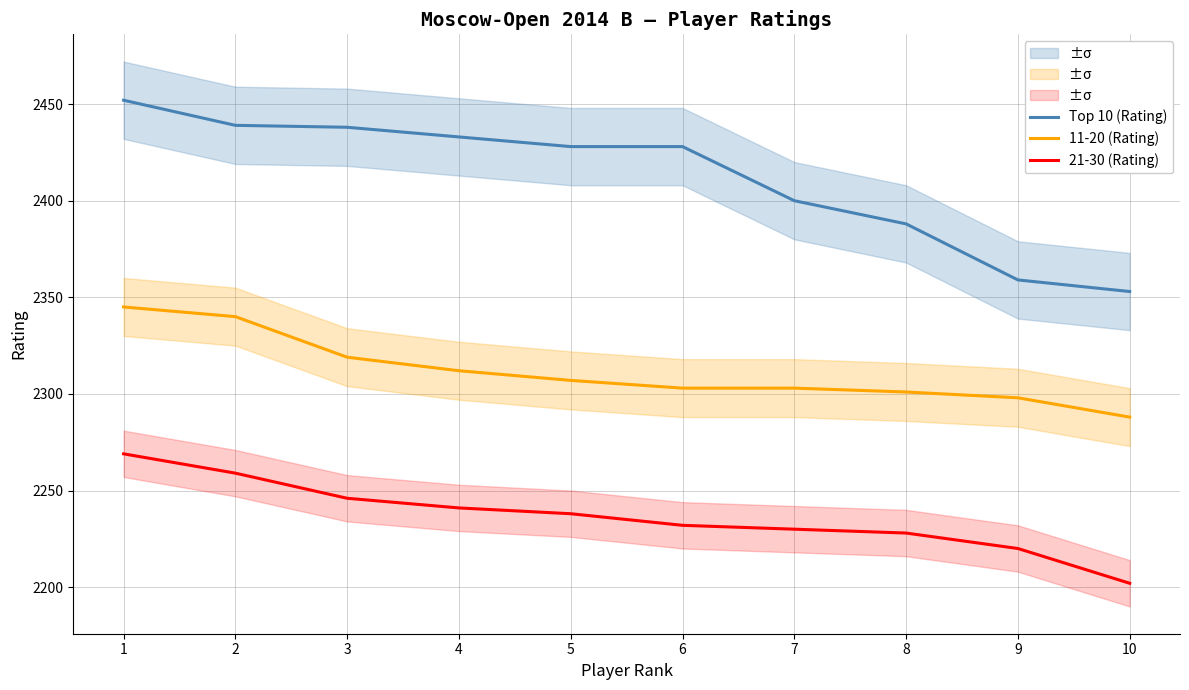

Reading left to right, list all the values displayed in this chart.

Top 10 (Rating): 2452	2439	2438	2433	2428	2428	2400	2388	2359	2353
11-20 (Rating): 2345	2340	2319	2312	2307	2303	2303	2301	2298	2288
21-30 (Rating): 2269	2259	2246	2241	2238	2232	2230	2228	2220	2202